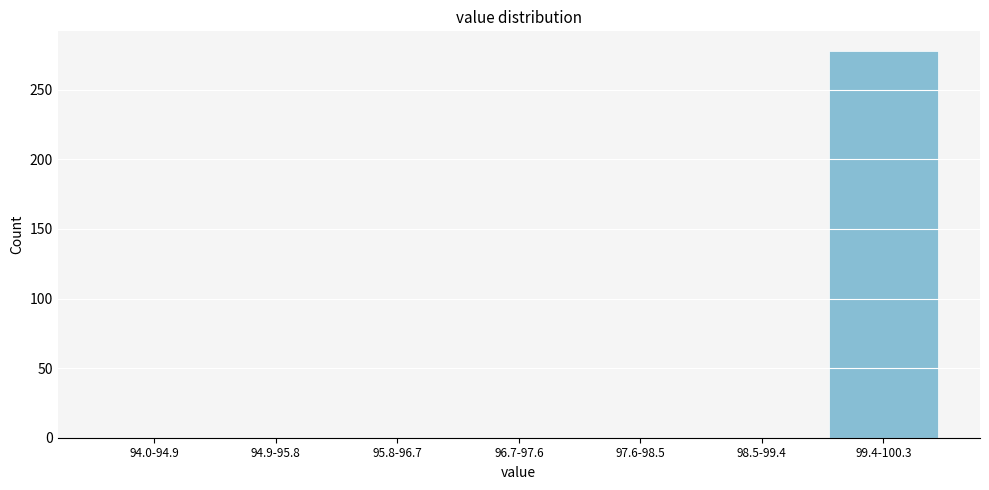

Reading left to right, what are all the values shown in this chart?

94.0-94.9=0	94.9-95.8=0	95.8-96.7=0	96.7-97.6=0	97.6-98.5=0	98.5-99.4=0	99.4-100.3=278